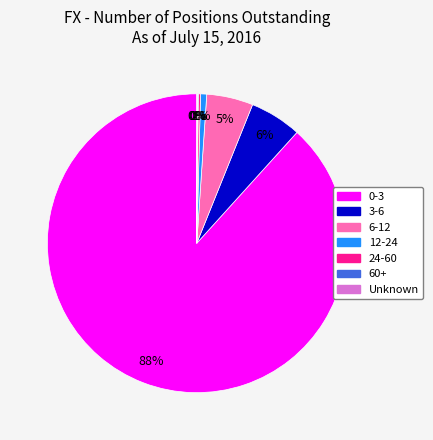

What percentage is the 0-3 slice, to the nearest percent?

88%